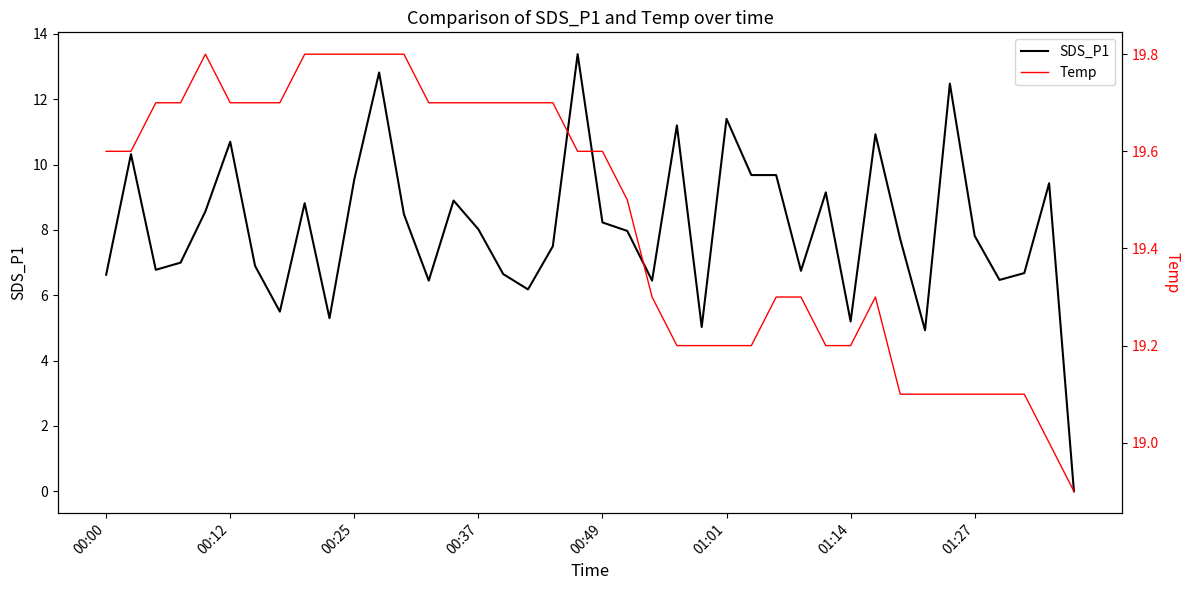

True or false: SDS_P1 and Temp cross at least once.

False